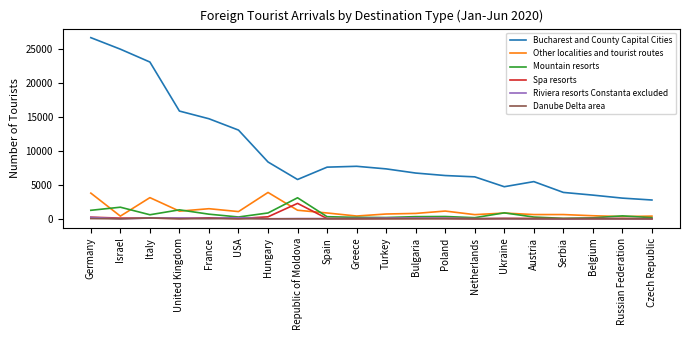

In Riviera resorts Constanta excluded, how many points are higher than both neighbors (excluding endpoints)?

5